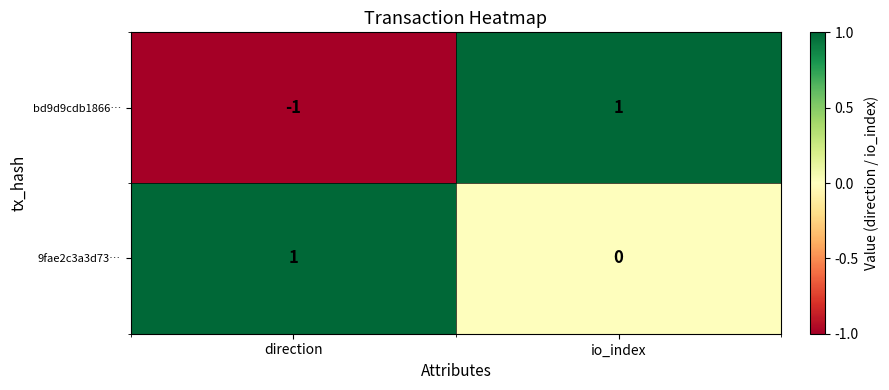

At which category is the sum across all series the highest?

io_index